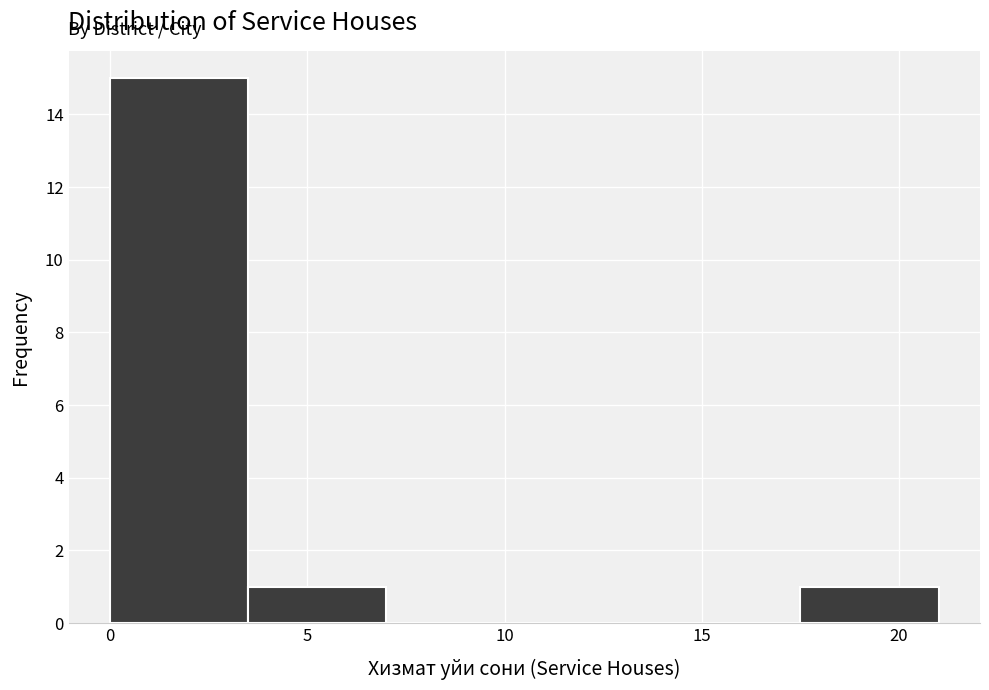

Over which range of the x-axis is the bar tallest?

0.0 to 3.5